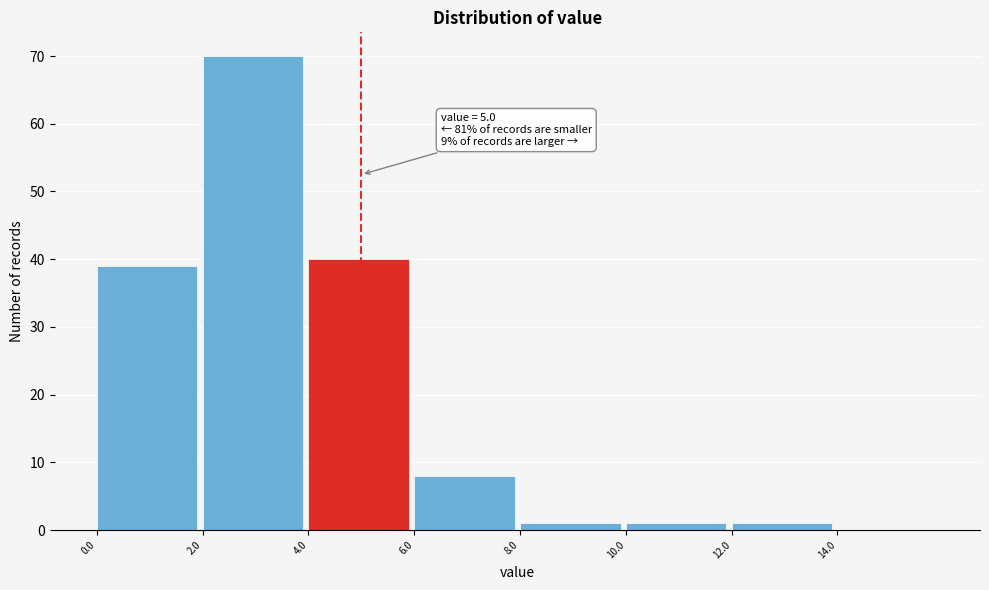

Which range on the x-axis has the tallest bar?

2 to 4